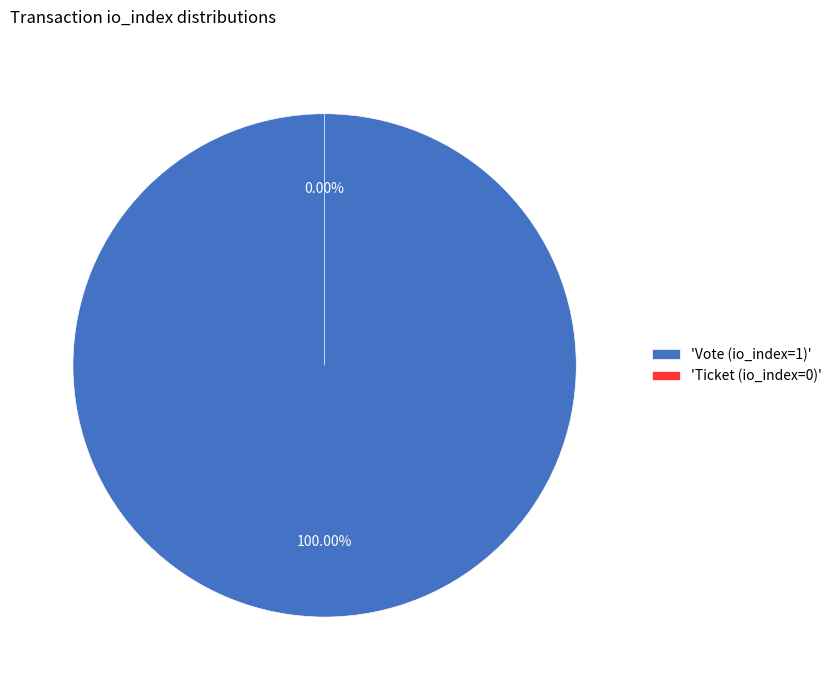

What portion of the pie excludes Ticket (io_index=0)?

100.0%